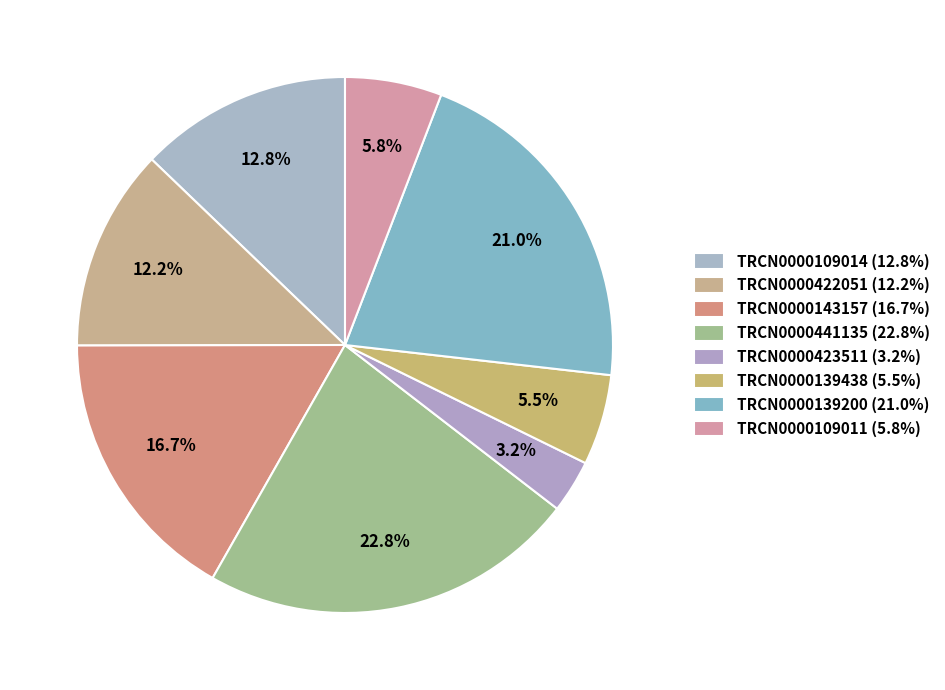

Is it true that TRCN0000422051 is 4% of the pie?

False